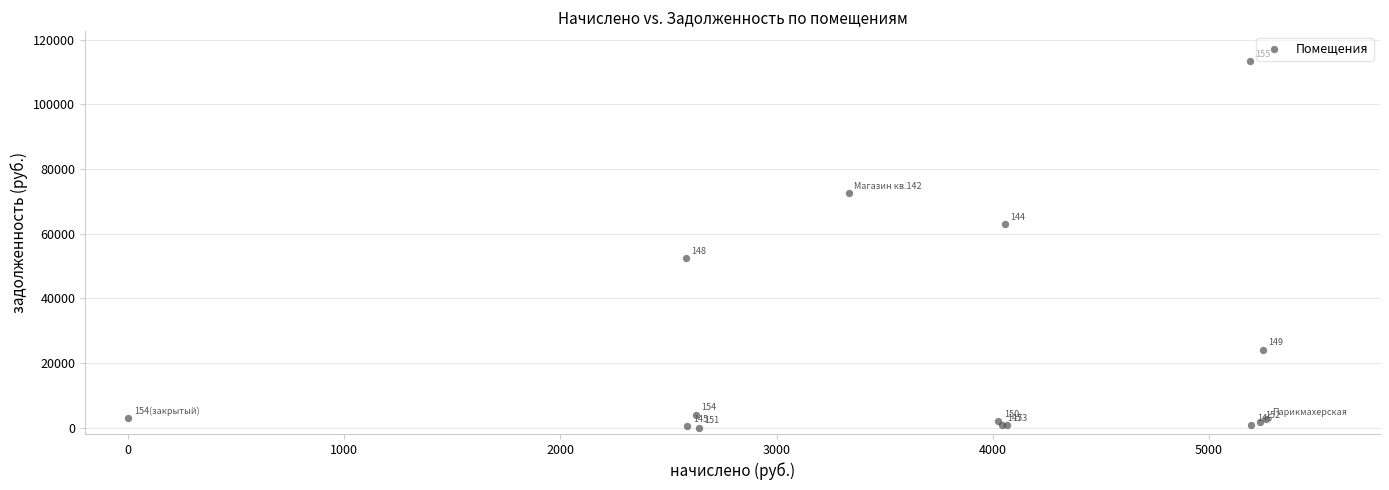

What Y value in the scatter plot is closest to 56729?

52434.4